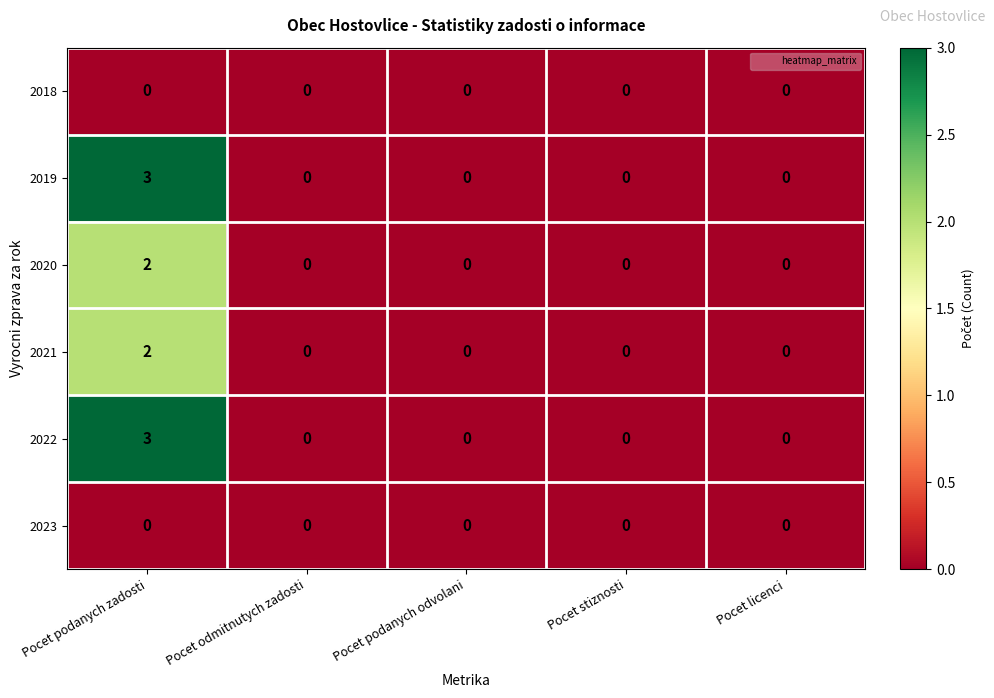

True or false: 2022 has a value of 1 at Pocet stiznosti.

False